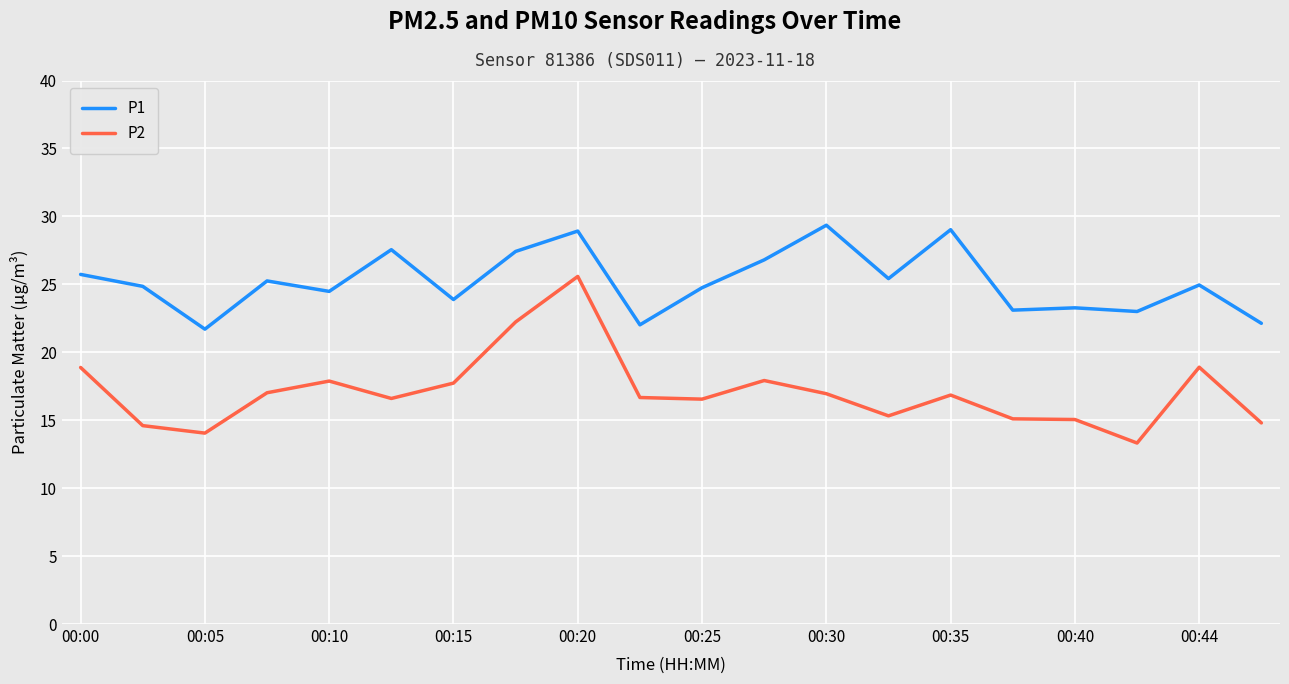

List the series in order of their overall mean, lowest first.

P2, P1